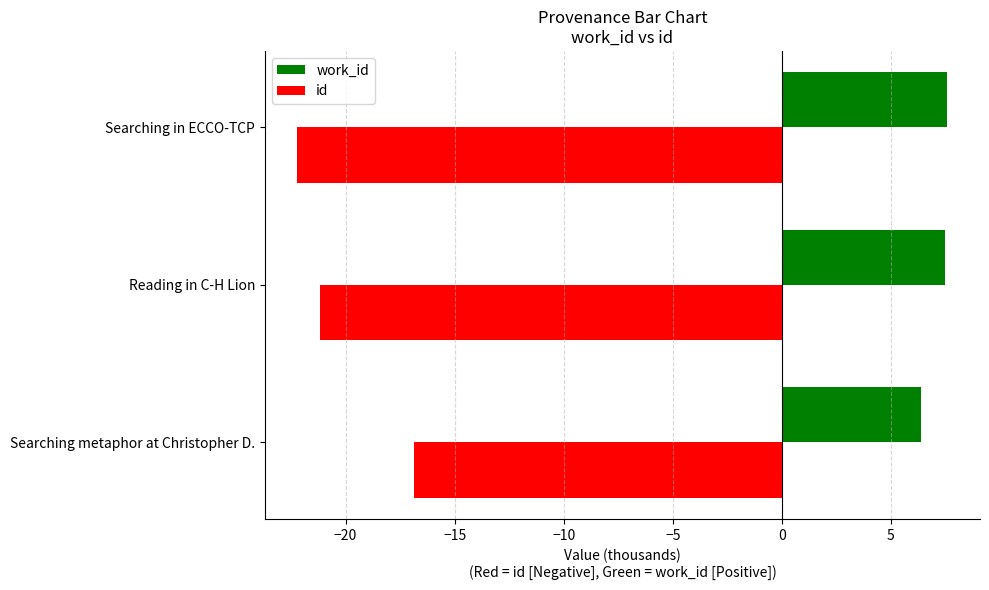

What is the sum of all work_id values?

21.5